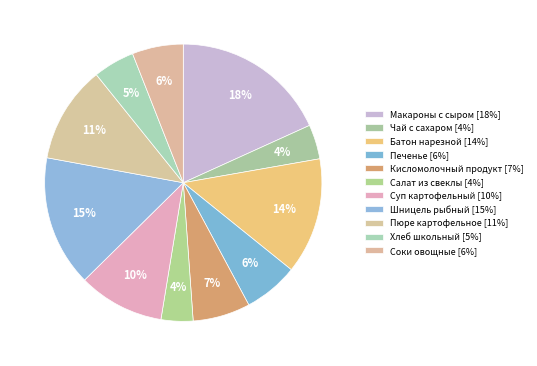

How many slices are in this pie chart?

11